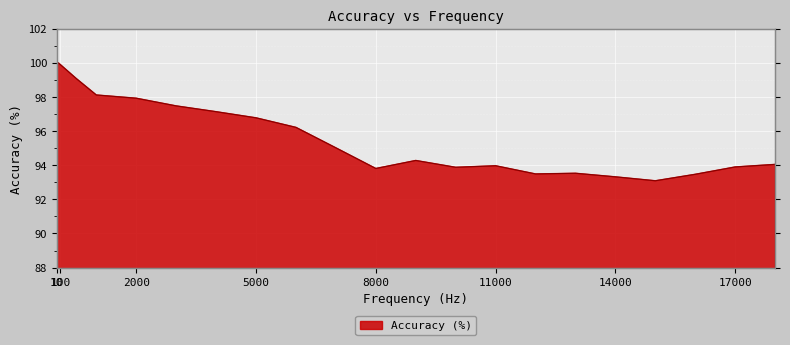

Read the value at 9000.

94.3